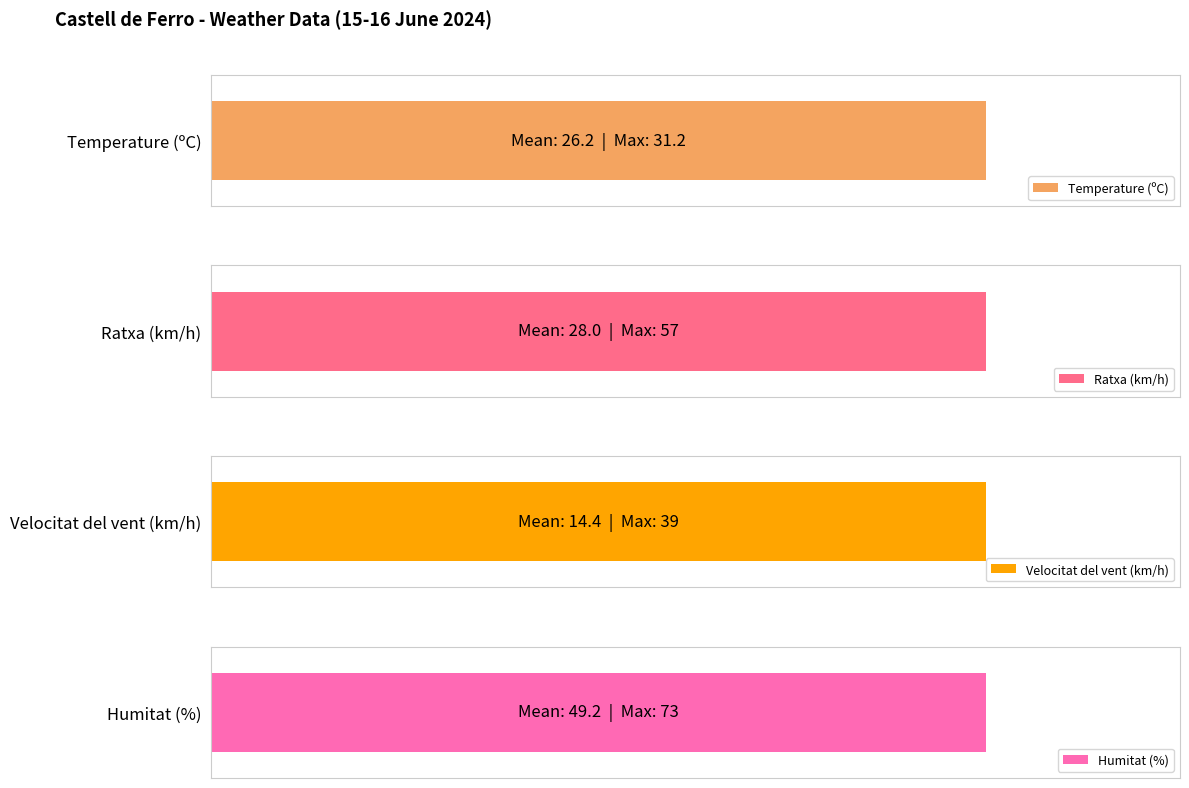

What is the average value of the Ratxa (km/h) series?

28.0